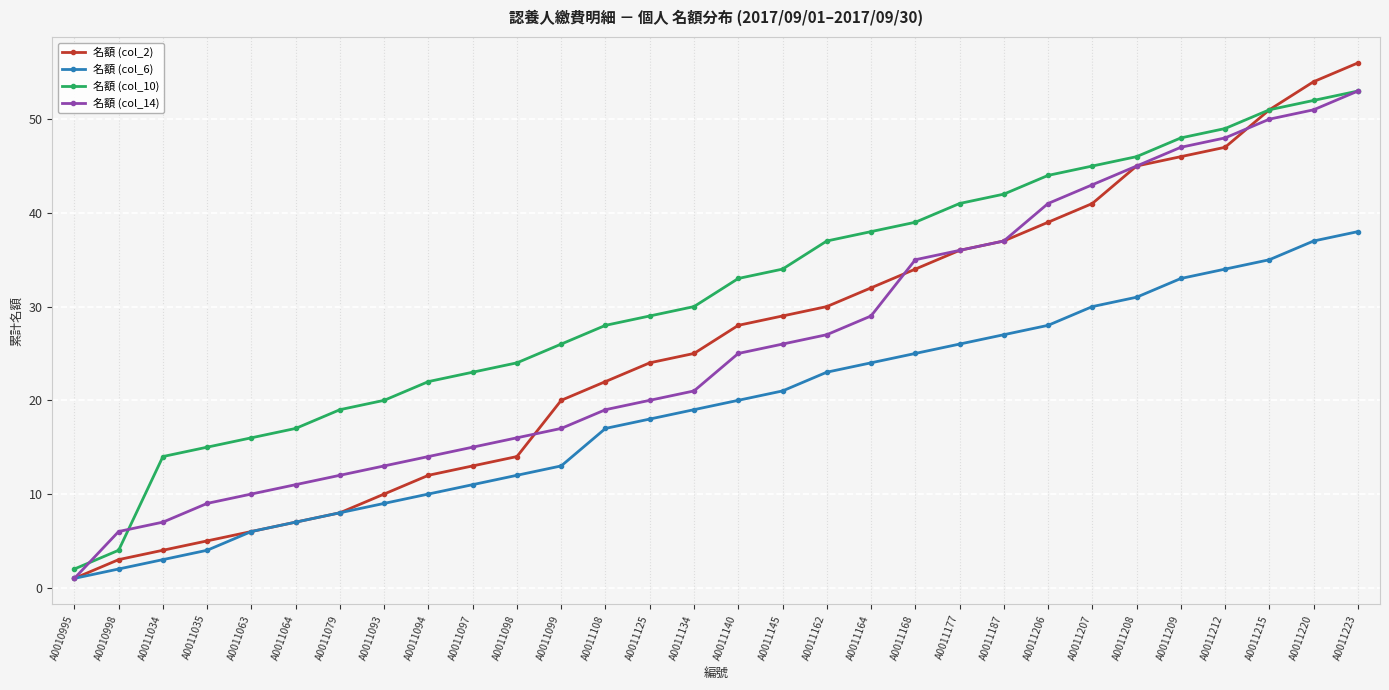

Count the number of categories in the chart.

30